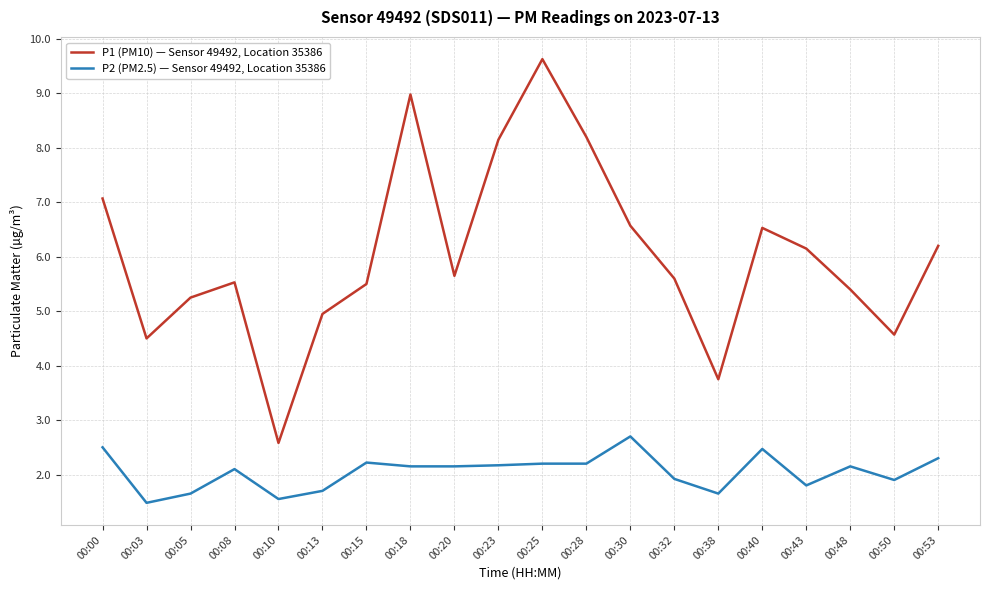

Which series has the largest range (max minus min)?

P1 (PM10) — Sensor 49492, Location 35386